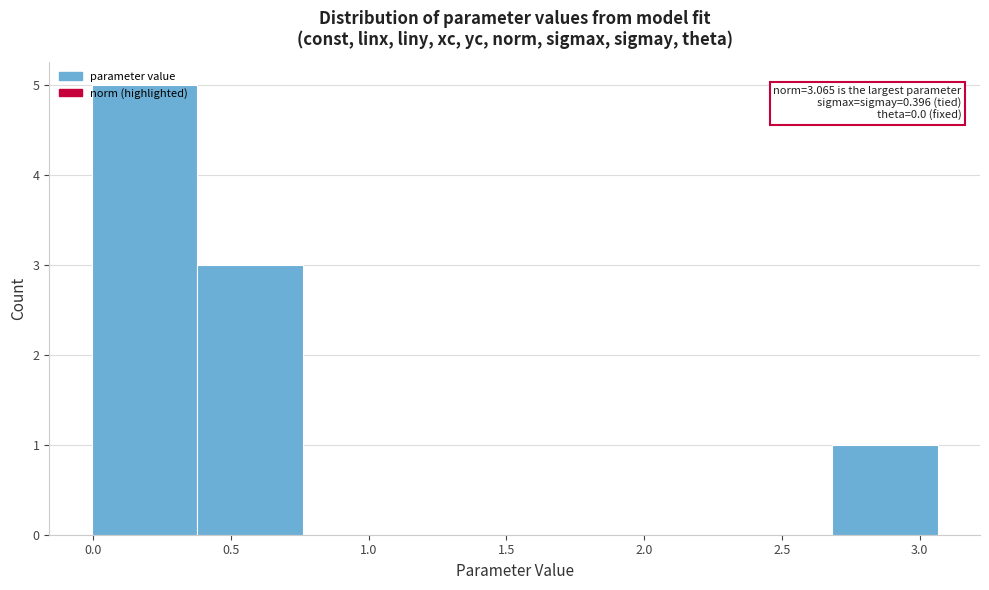

Which range on the x-axis has the tallest bar?

0.00 to 0.40